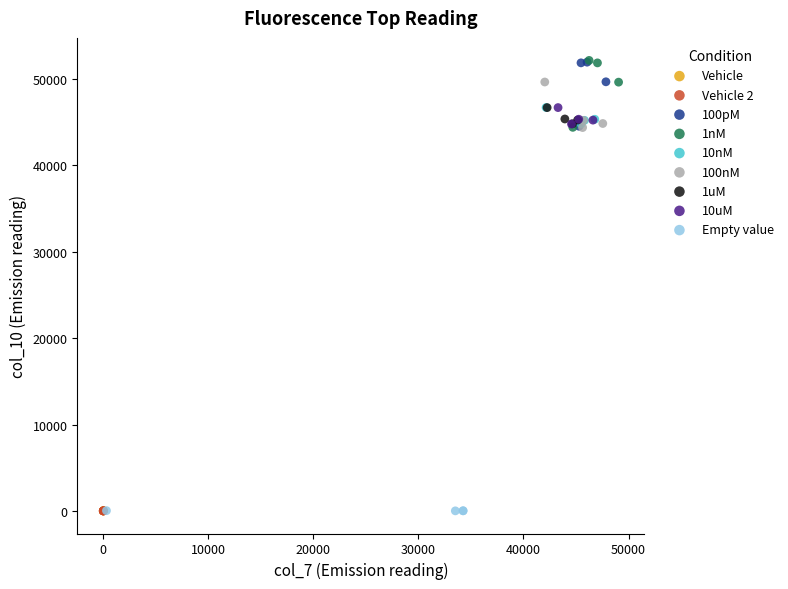

Which series has the largest Y range (max minus min)?

1nM